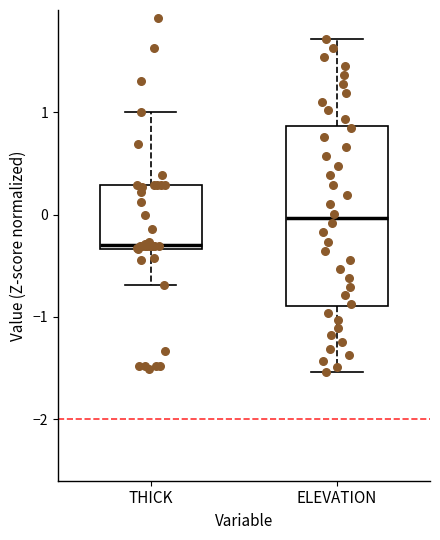

Reading left to right, transcribe this box plot: for each box, give where its median line is, the range the box spans, and where its two whiskers end, as read against the y-axis. The values are not printed on the chart, so give them approximately, as read against the axis.

THICK: median -0.3 (just above the box's lower edge), box -0.3 to 0.3, whiskers -0.7 to 1.0
ELEVATION: median 0.0, box -0.9 to 0.9, whiskers -1.5 to 1.7